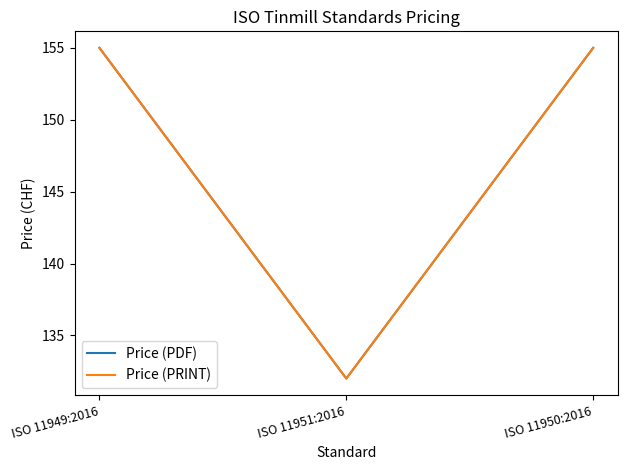

What is the label of the 1st point from the right?

ISO 11950:2016